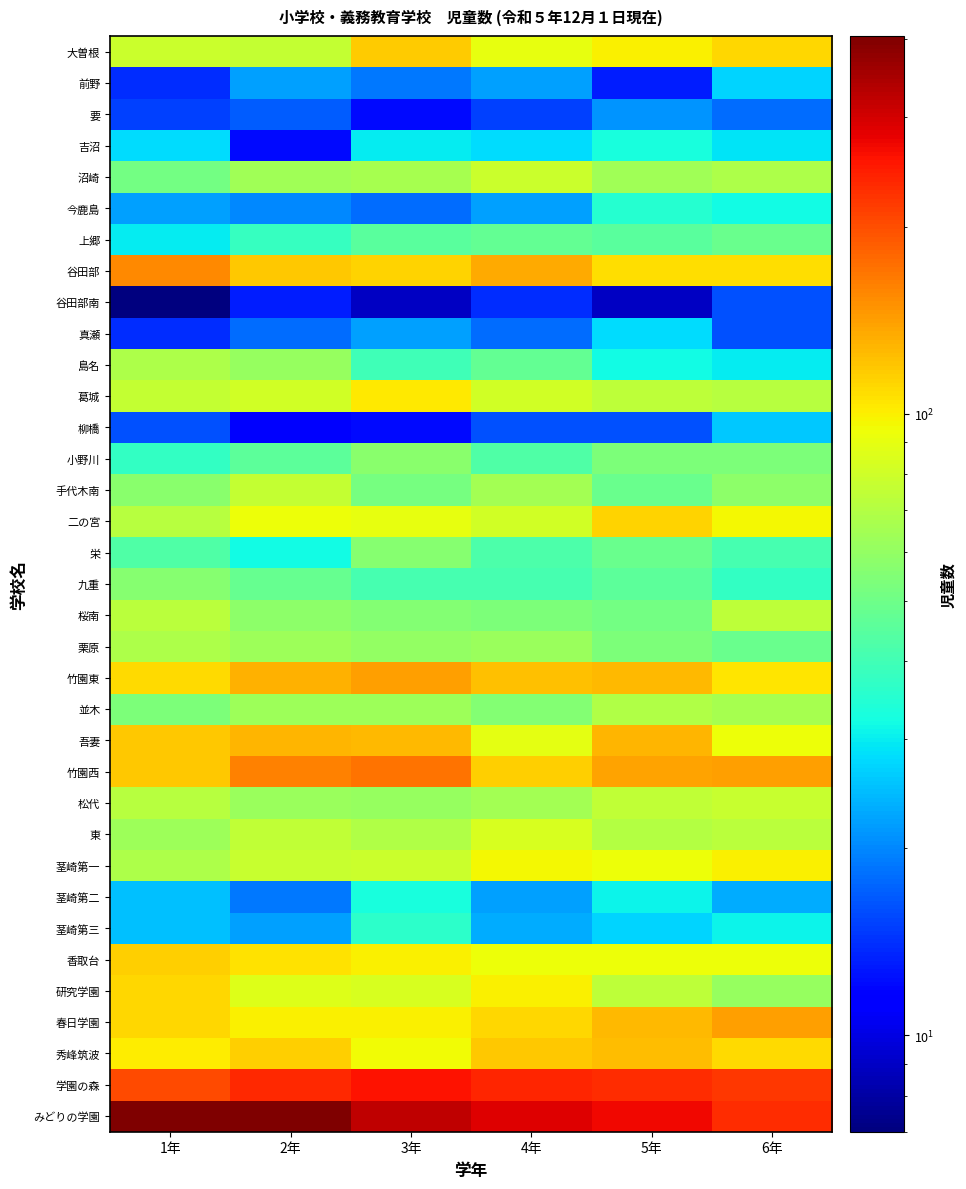

What is the total value across all series at 5年?

2673